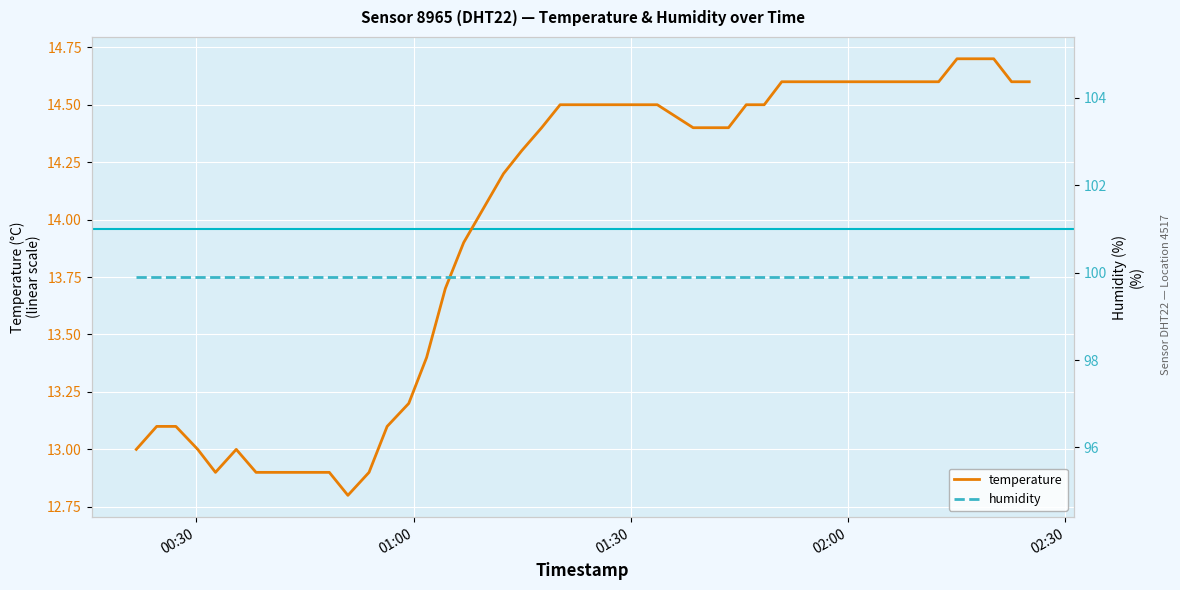

What is the maximum value for temperature?

14.7